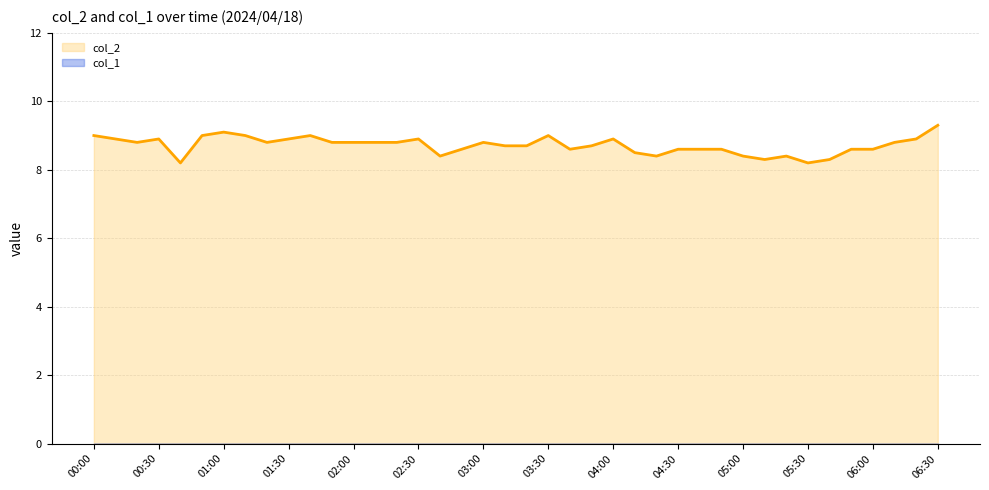

Where is the first local minimum?

2024/04/18 00:20:00